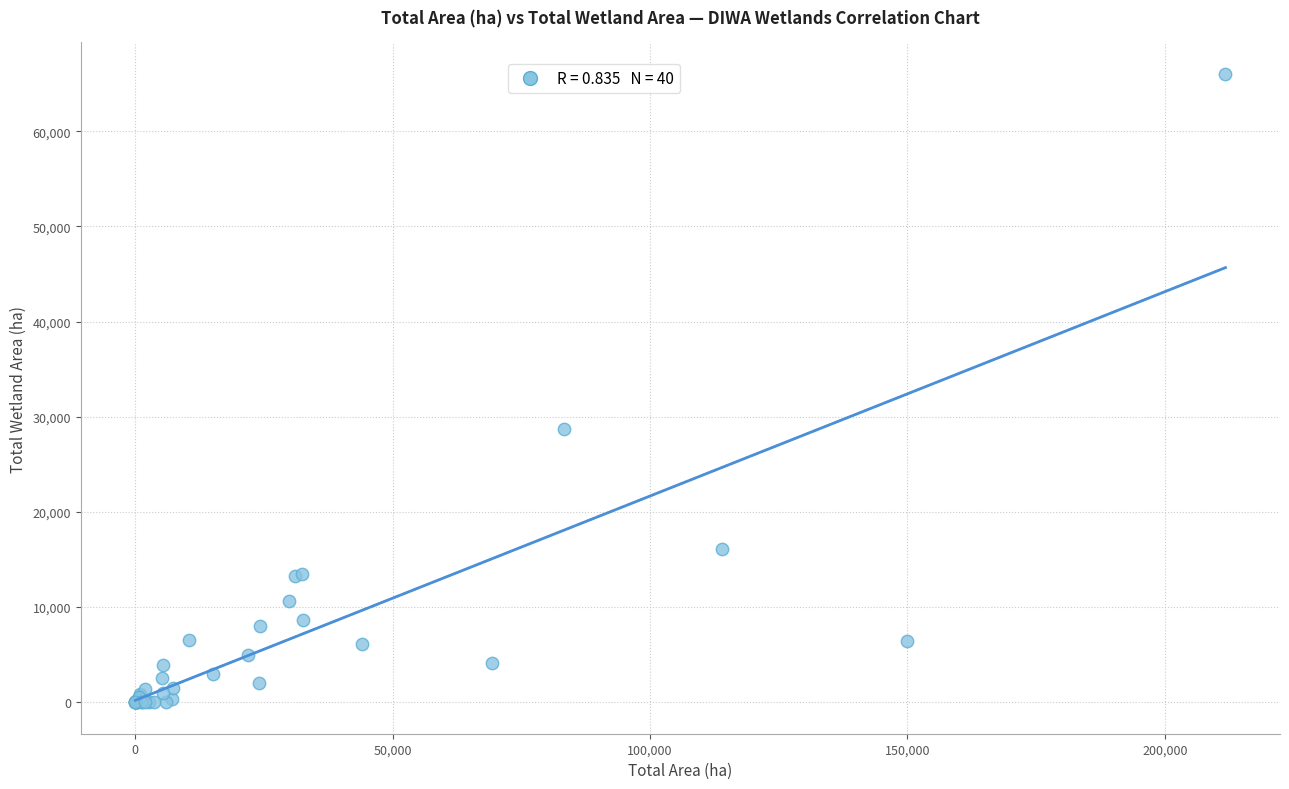

What Y value in the scatter plot is closest to 33007?

28733